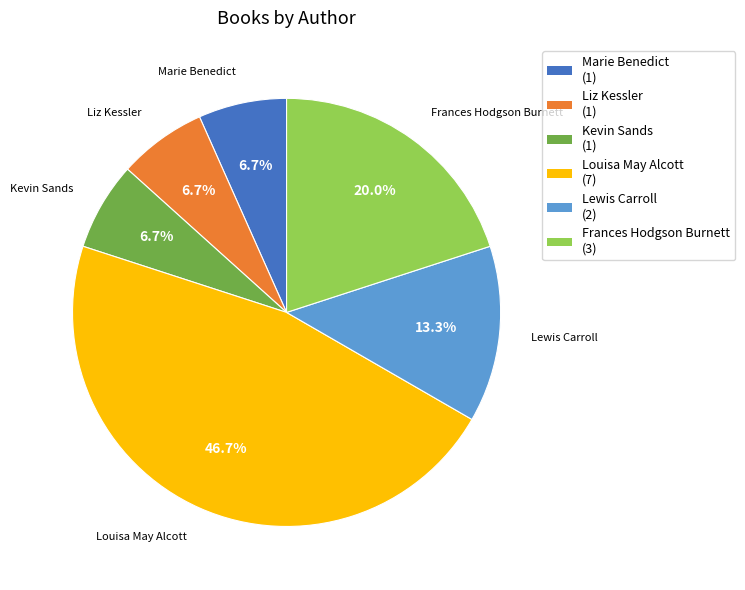

To the nearest percent, what portion does Louisa May Alcott represent?

47%